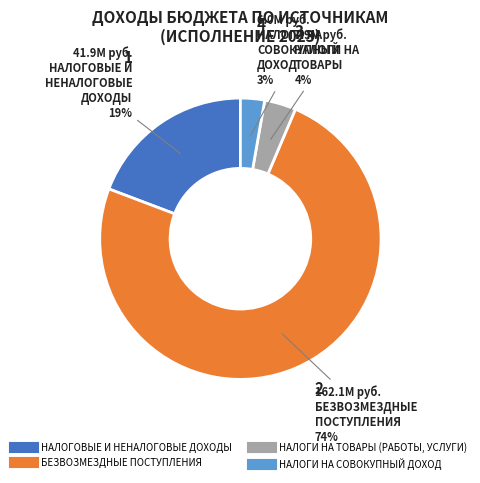

How many segments does this pie chart have?

4